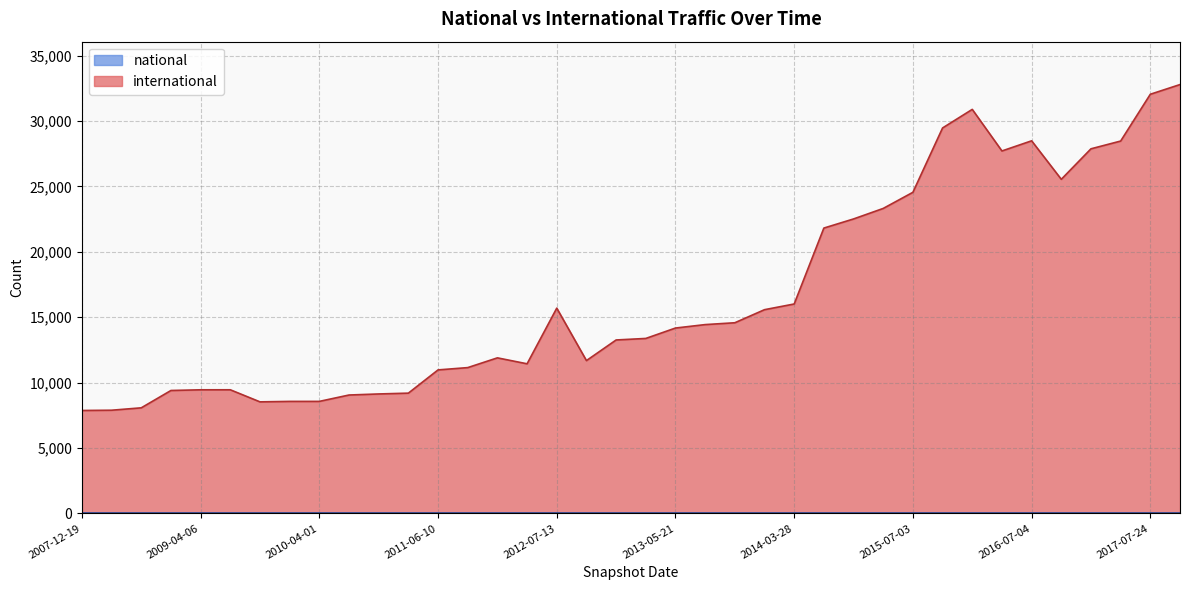

Rank the series by their average value, from lowest to highest.

national, international